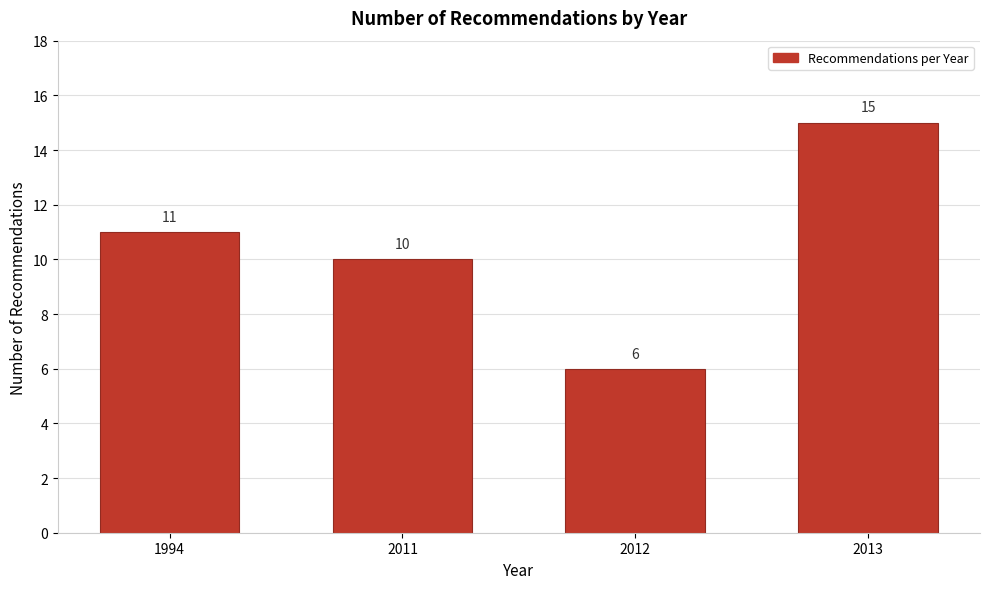

Reading left to right, transcribe all the data shown in this chart.

1994=11	2011=10	2012=6	2013=15